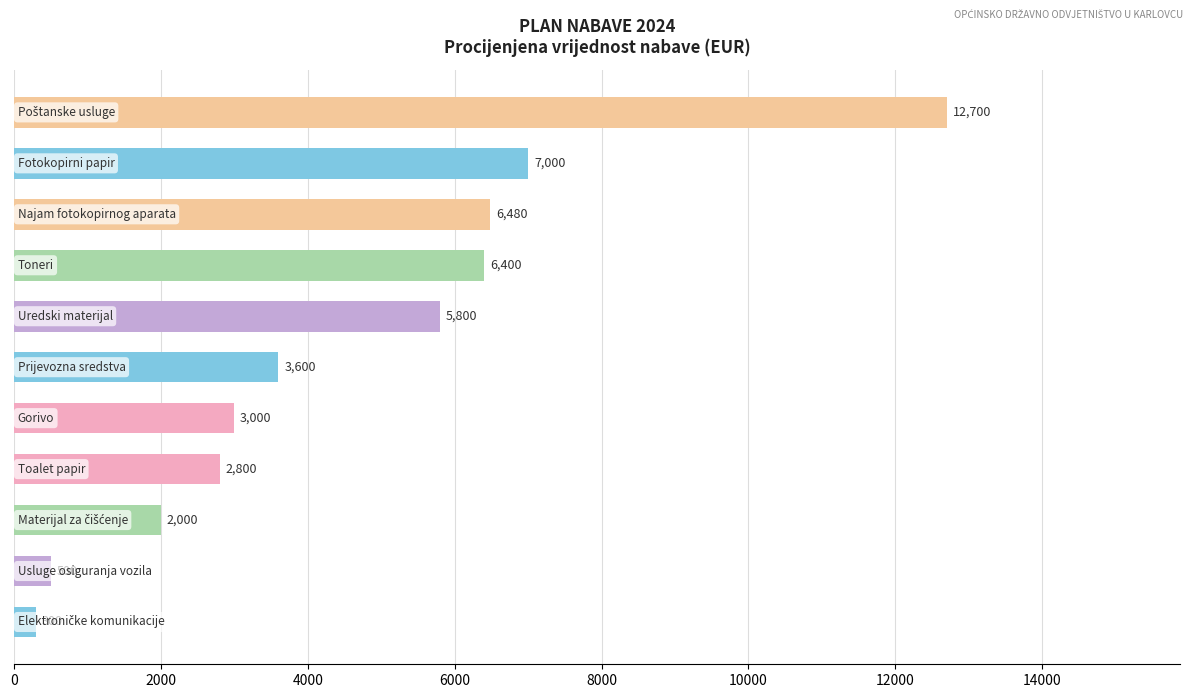

What is the minimum value shown in the chart?

300